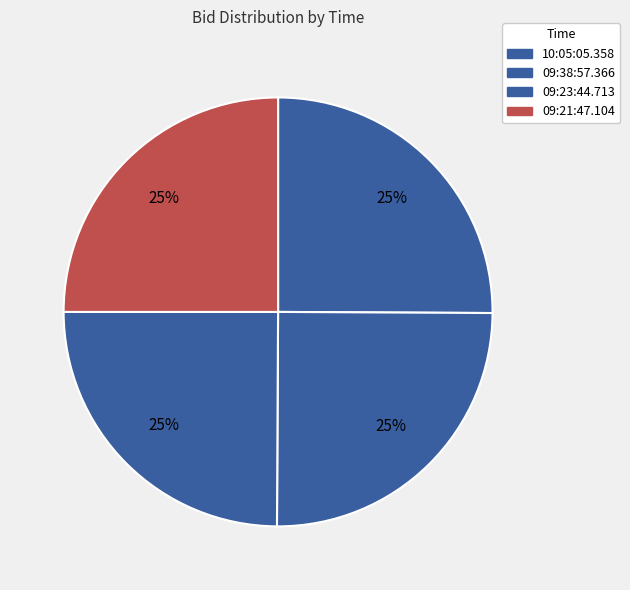

How many segments does this pie chart have?

4